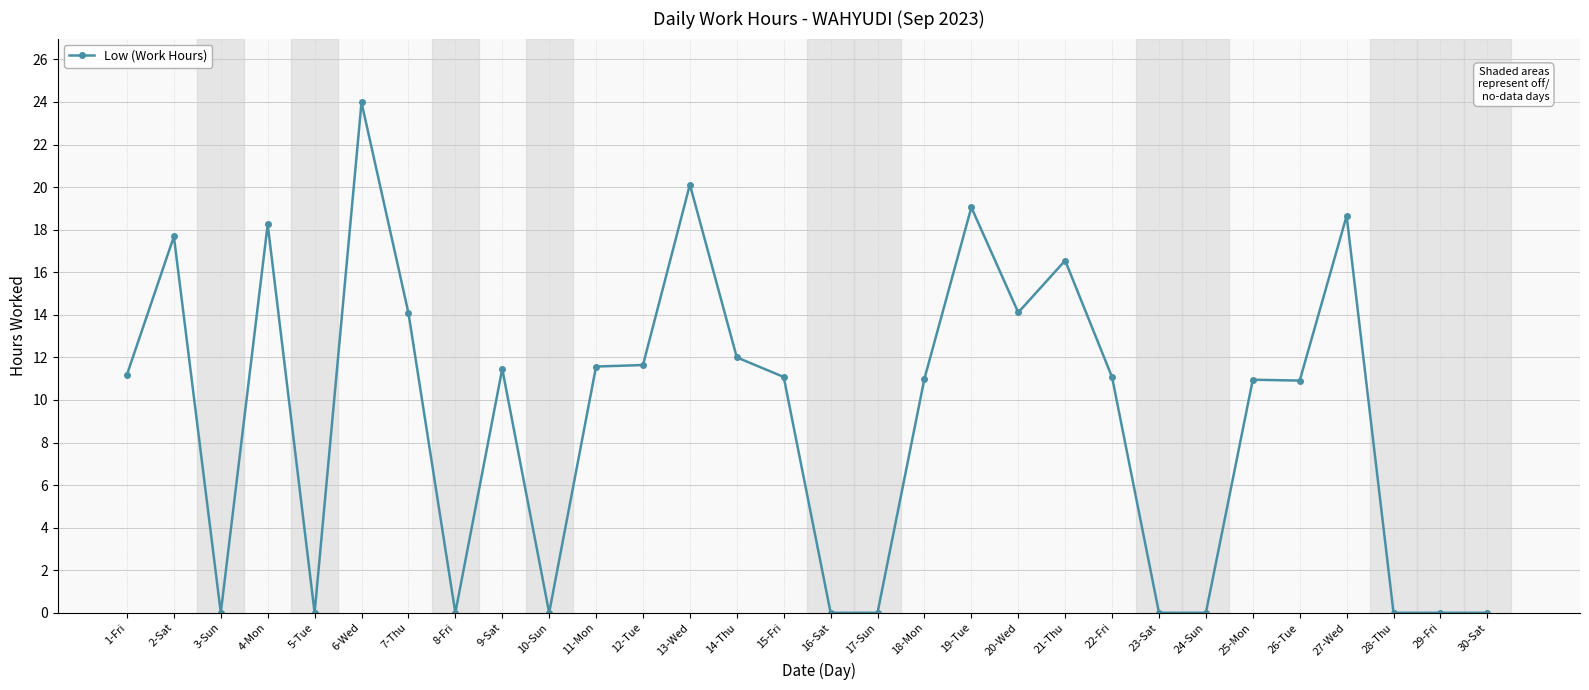

What is the change in value from 12-Tue to 27-Wed?

+7.0